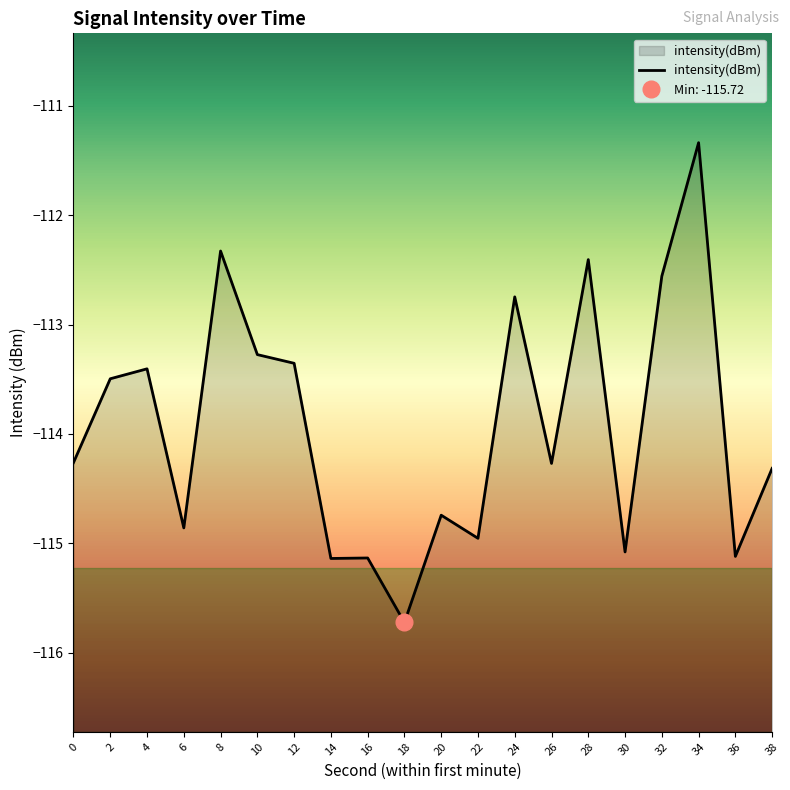

Rank the categories by value from lowest to highest.

18, 14, 16, 36, 30, 22, 6, 20, 38, 26, 0, 2, 4, 12, 10, 24, 32, 28, 8, 34